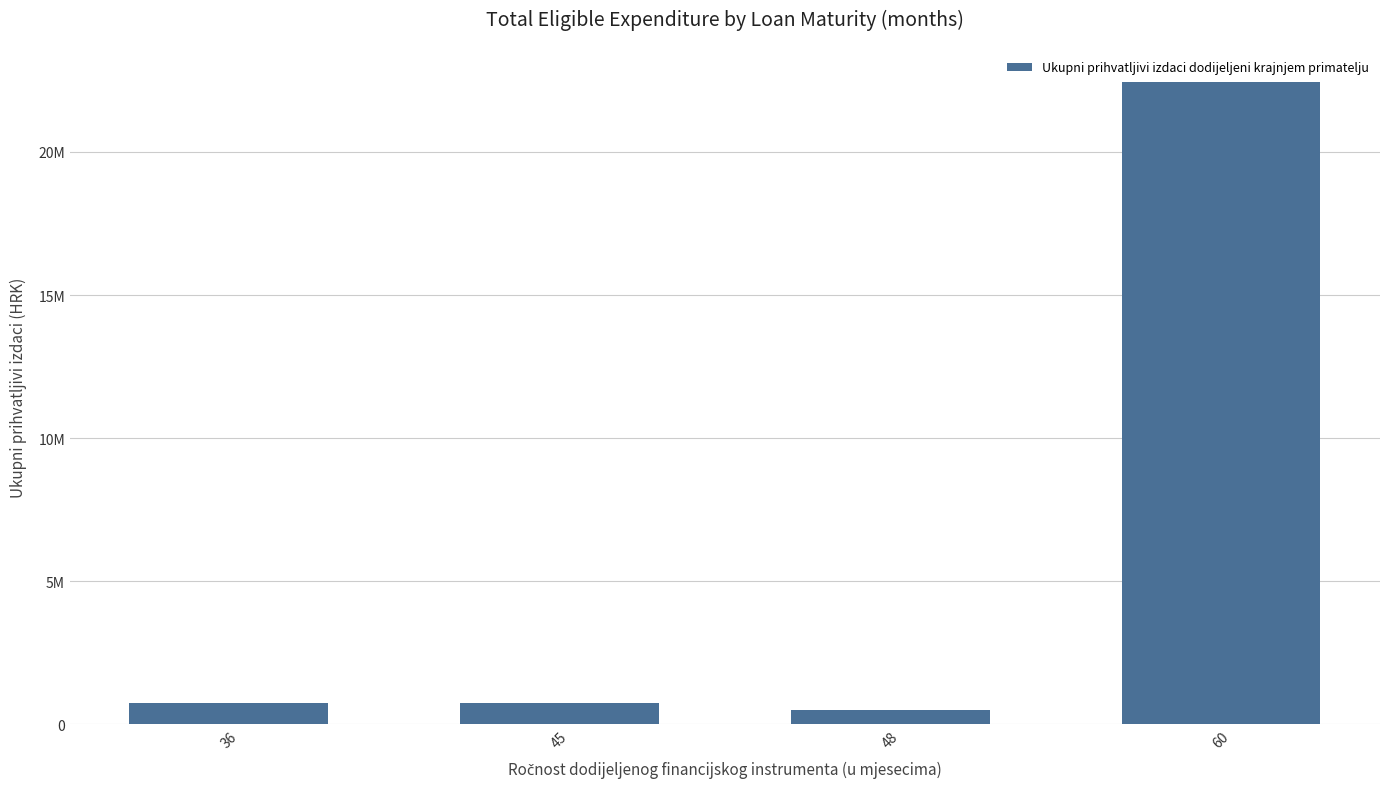

Are the bars horizontal?

No